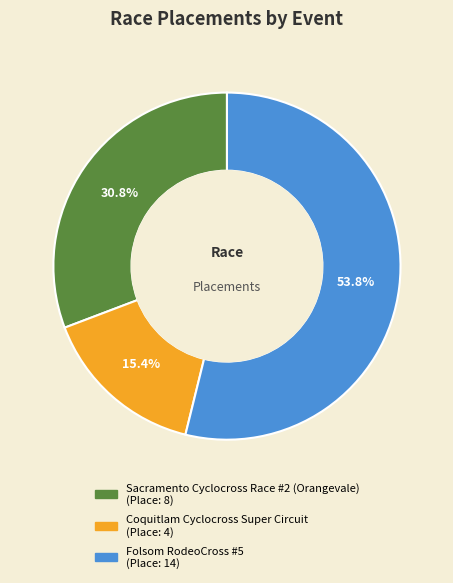

To the nearest percent, what is the combined percentage of Folsom RodeoCross #5 and Coquitlam Cyclocross Super Circuit?

69%